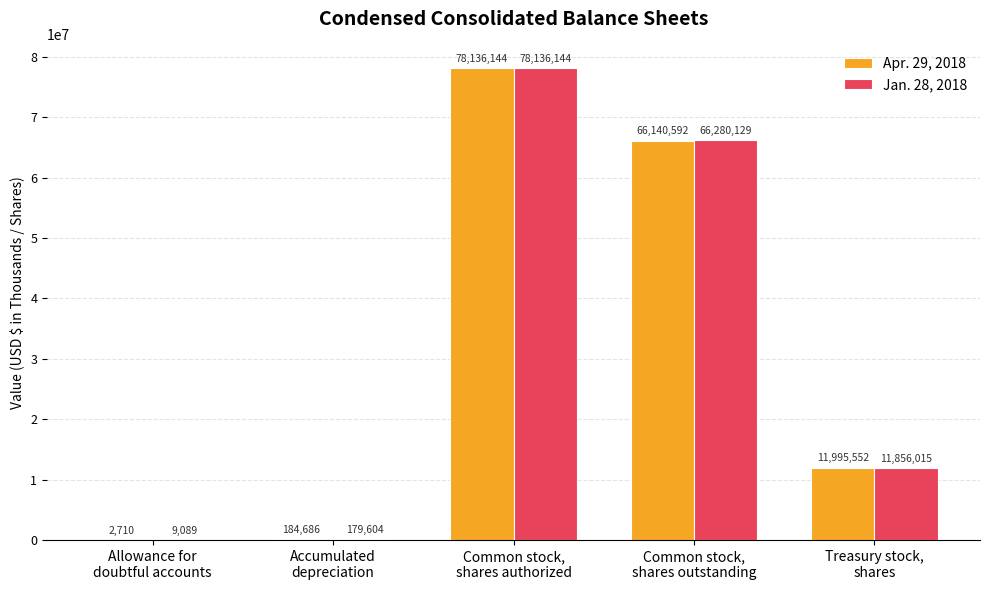

Does the chart contain stacked bars?

No